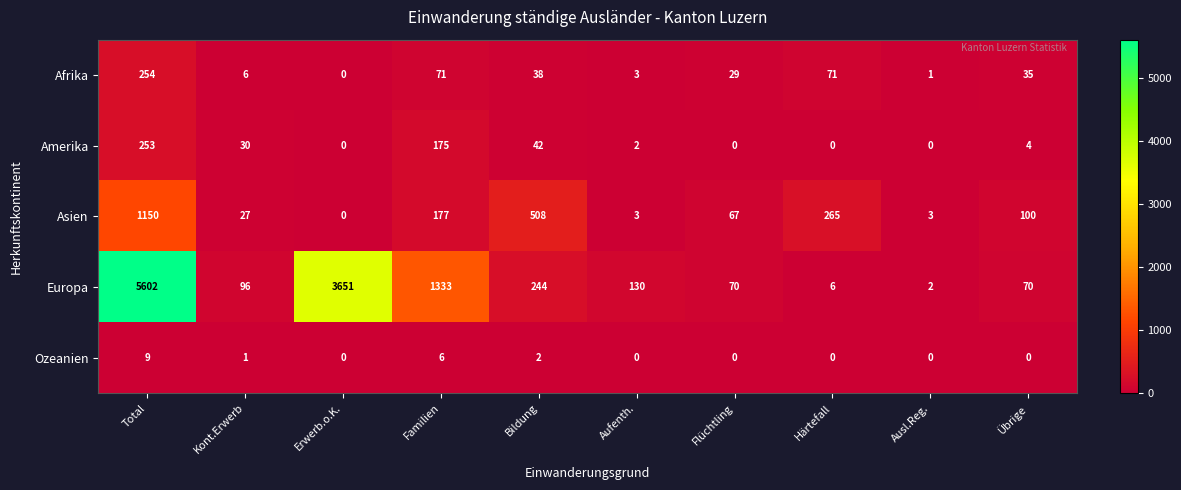

Which series has the largest total across all categories?

Europa